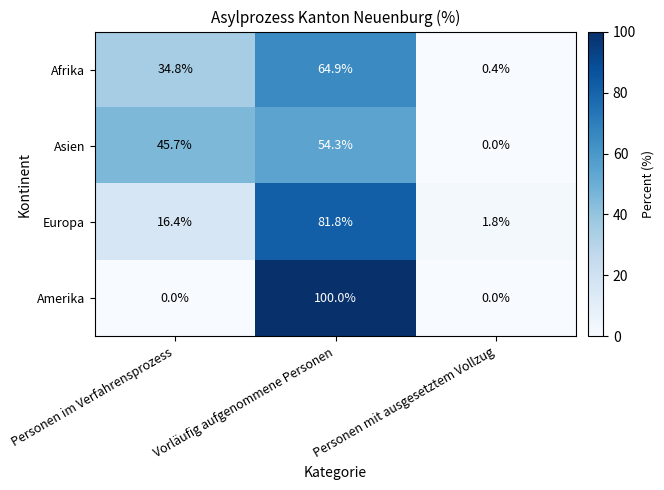

Is it true that Europa equals 23.2 at Personen im Verfahrensprozess?

False